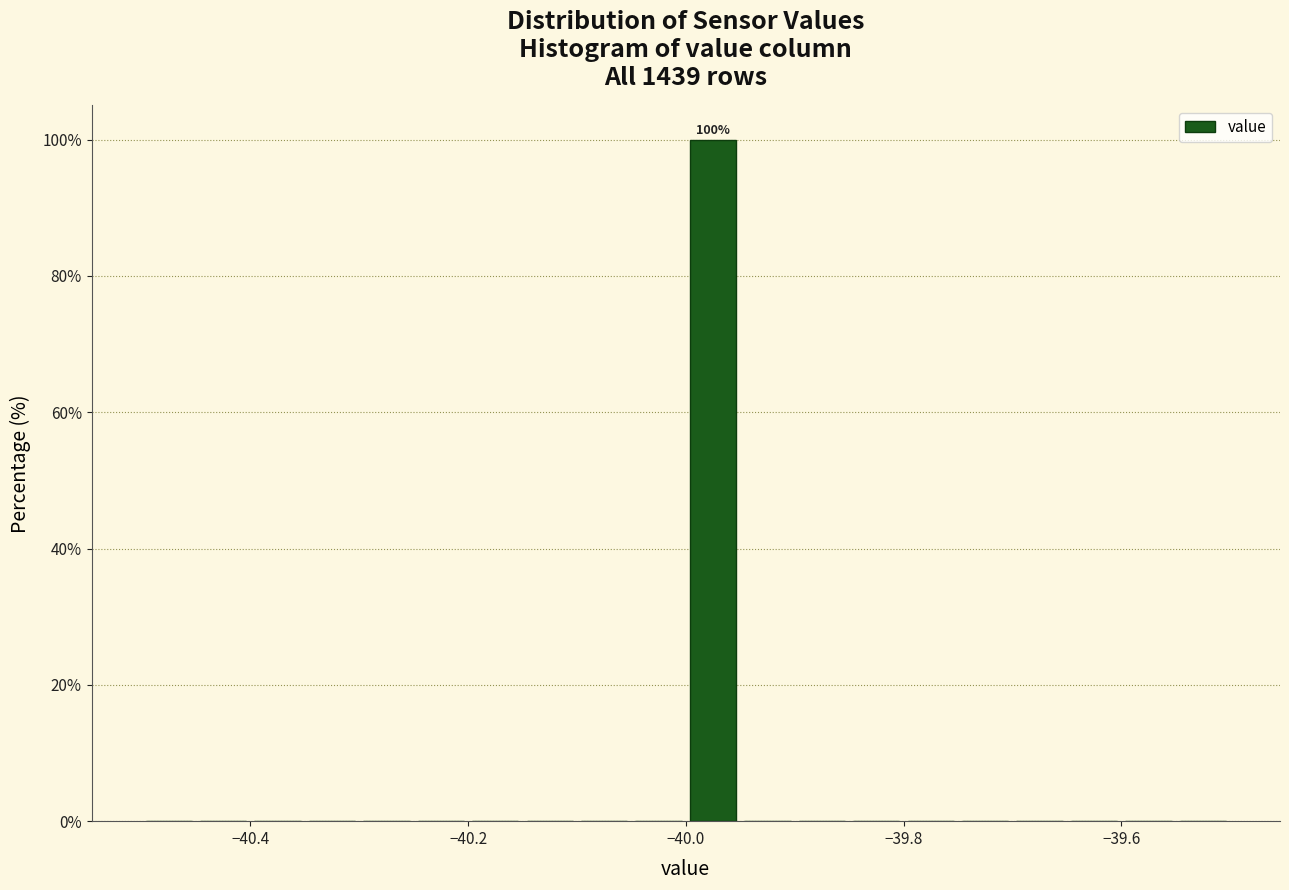

Read against the x-axis, roughly where is the centre of the tallest bar?

-39.98